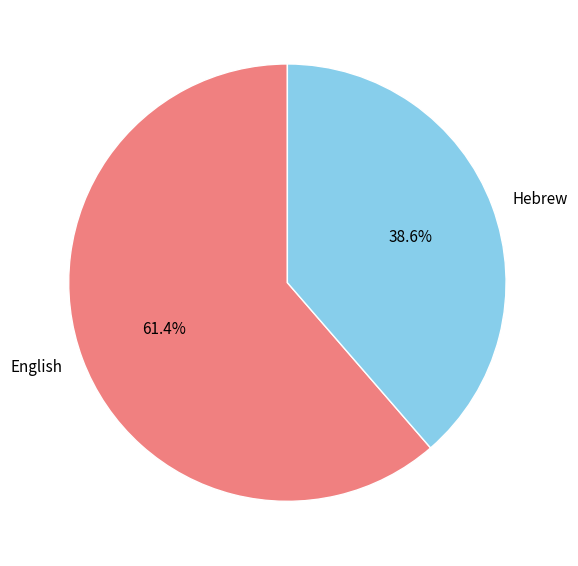

How much of the chart is everything except English?

38.6%